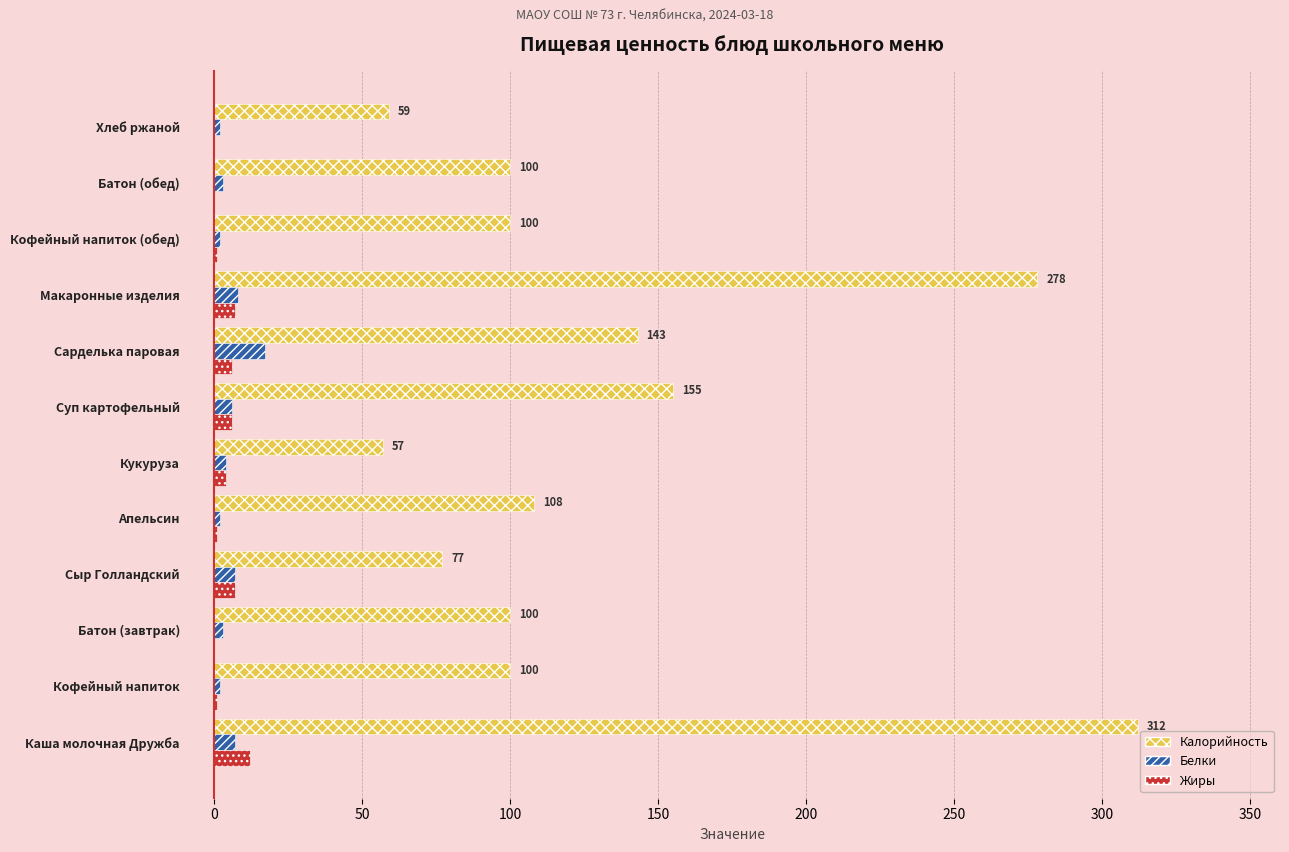

Which series has the largest total across all categories?

Калорийность